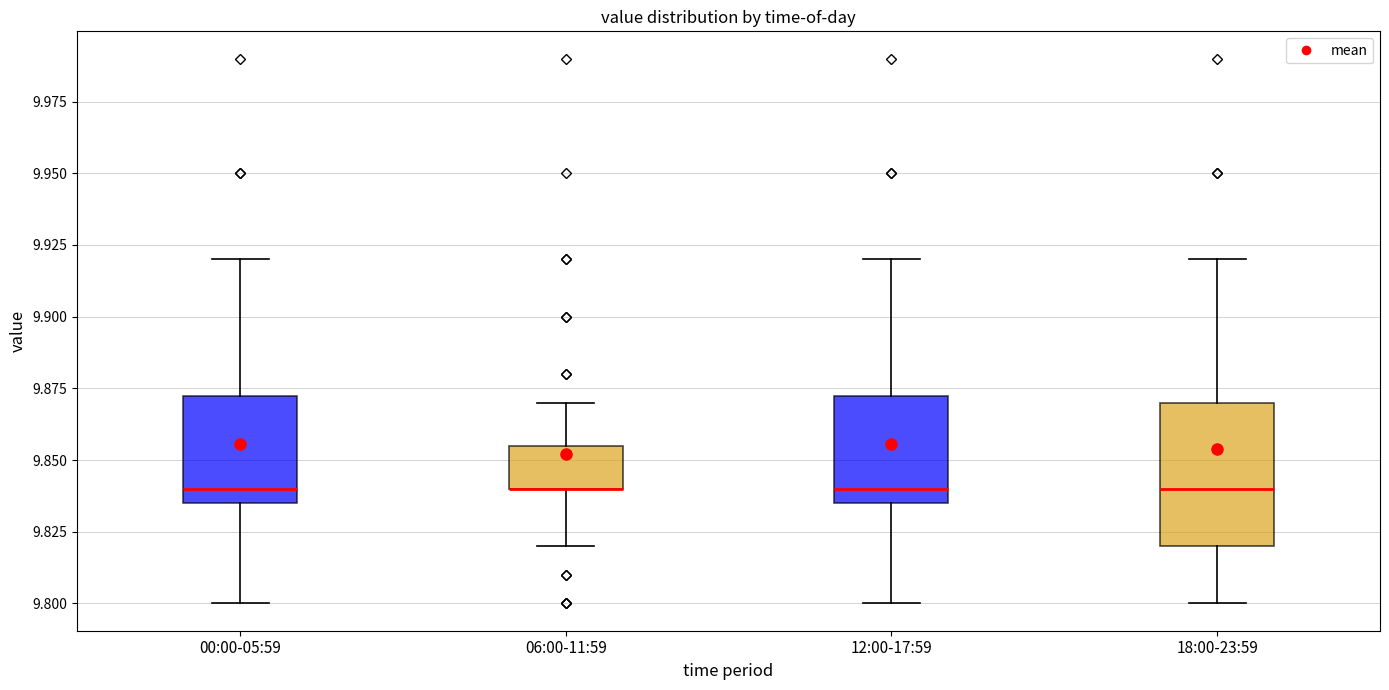

Reading left to right, read every box against the y-axis: the position of its median line, the range the box covers, and the ends of its whiskers. The values are not printed on the chart, so give them approximately, as read against the axis.

00:00-05:59: median 9.840, box 9.835 to 9.875, whiskers 9.800 to 9.920
06:00-11:59: median 9.840 (drawn on the box's lower edge), box 9.840 to 9.855, whiskers 9.820 to 9.870
12:00-17:59: median 9.840, box 9.835 to 9.875, whiskers 9.800 to 9.920
18:00-23:59: median 9.840, box 9.820 to 9.870, whiskers 9.800 to 9.920